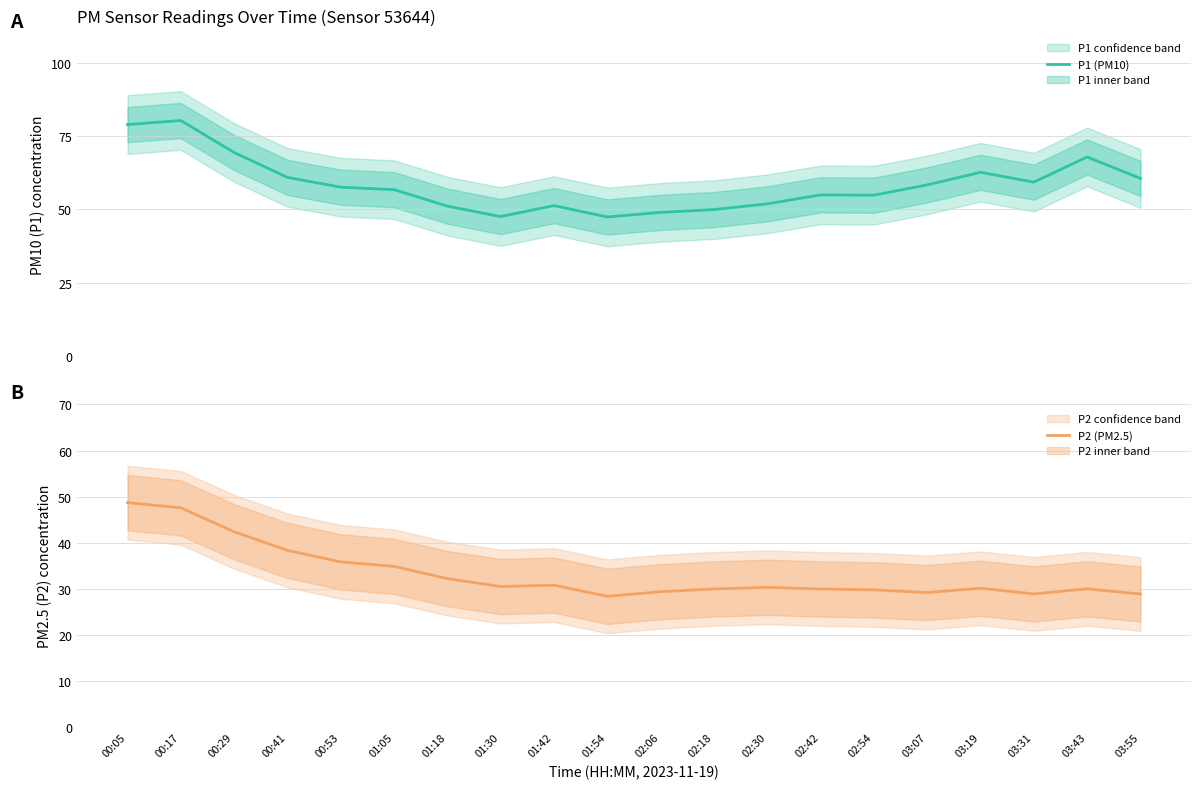

How many interior local peaks does the P2 (PM2.5) series have?

4